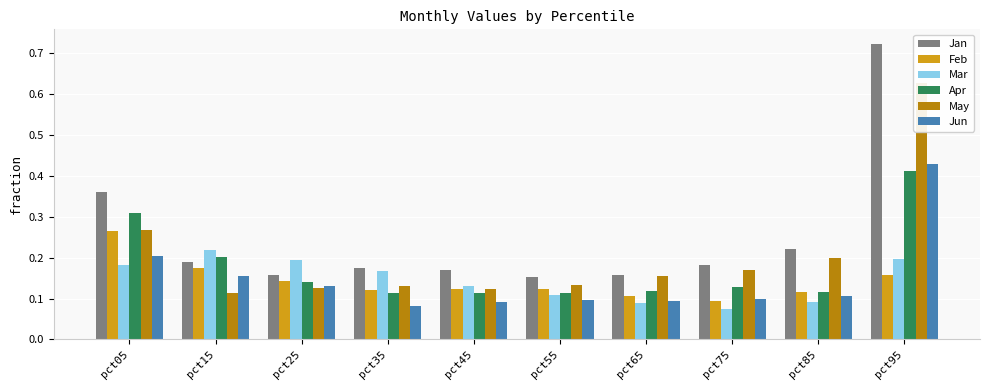

Is the value of May at pct65 greater than the value of Apr at pct15?

No